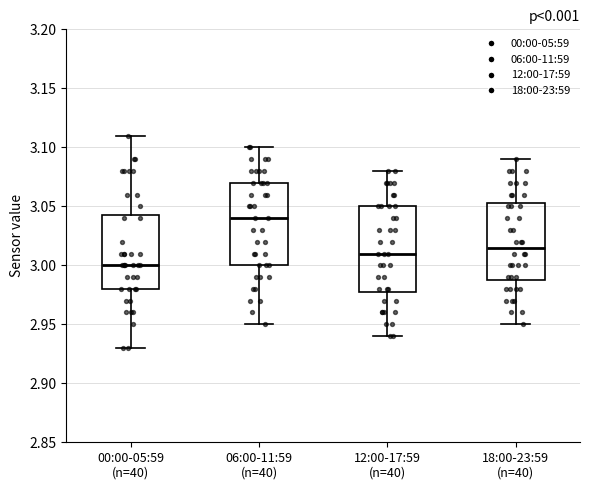

Which box's median line is the lowest?

00:00-05:59 (n=40)